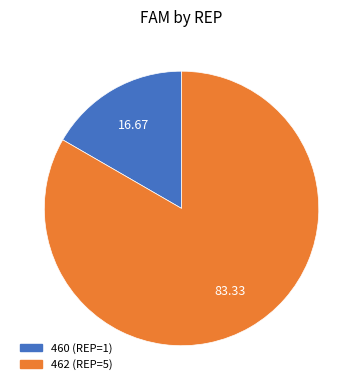

Approximately how many times larger is the value at 462 compared to 460?

5.0